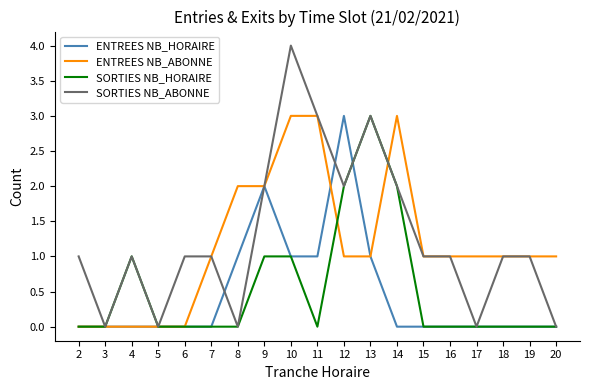

True or false: ENTREES NB_HORAIRE has a value of 2 at 7.

False